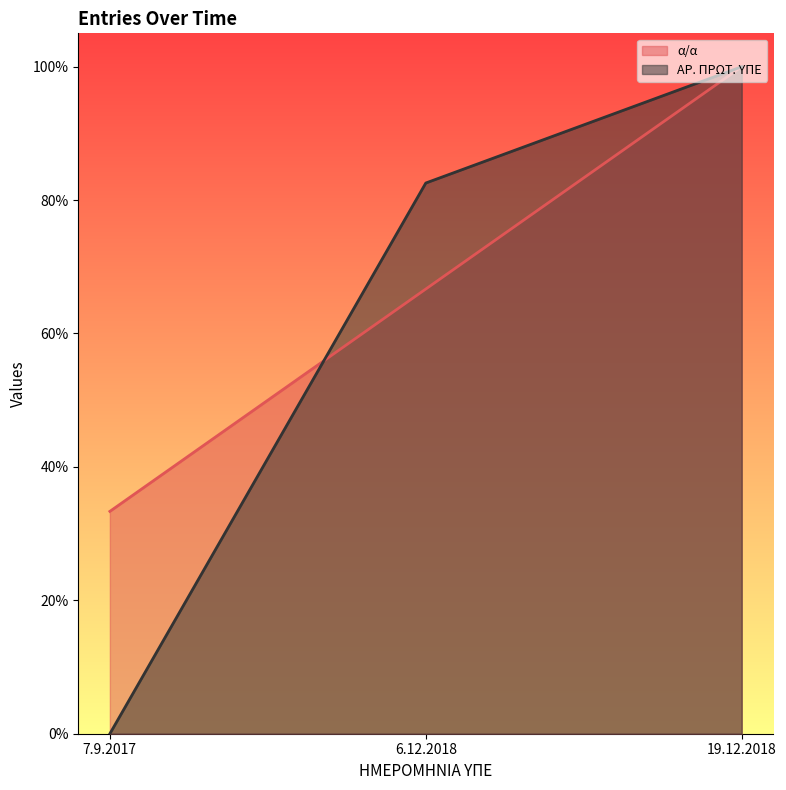

Reading right to left, list all the values displayed in this chart.

α/α: 19.12.2018=1.0	6.12.2018=0.7	7.9.2017=0.3
ΑΡ. ΠΡΩΤ. ΥΠΕ: 19.12.2018=1.0	6.12.2018=0.8	7.9.2017=0.0